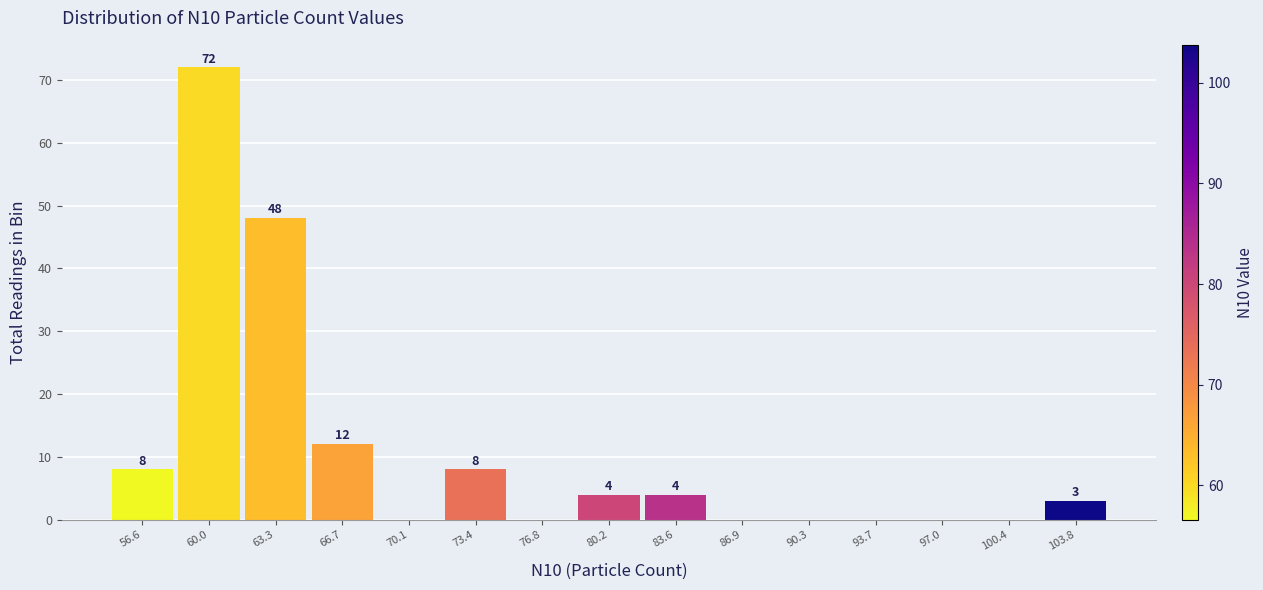

Which range on the x-axis has the tallest bar?

58.5 to 61.5